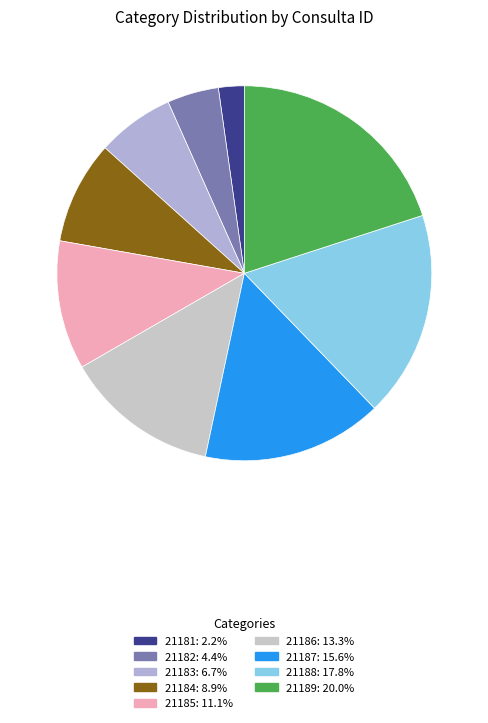

To the nearest percent, what portion does 21181 represent?

2%